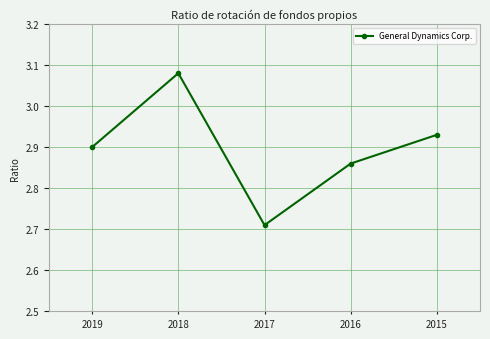

List the labels in order of value, largest first.

2018, 2015, 2019, 2016, 2017